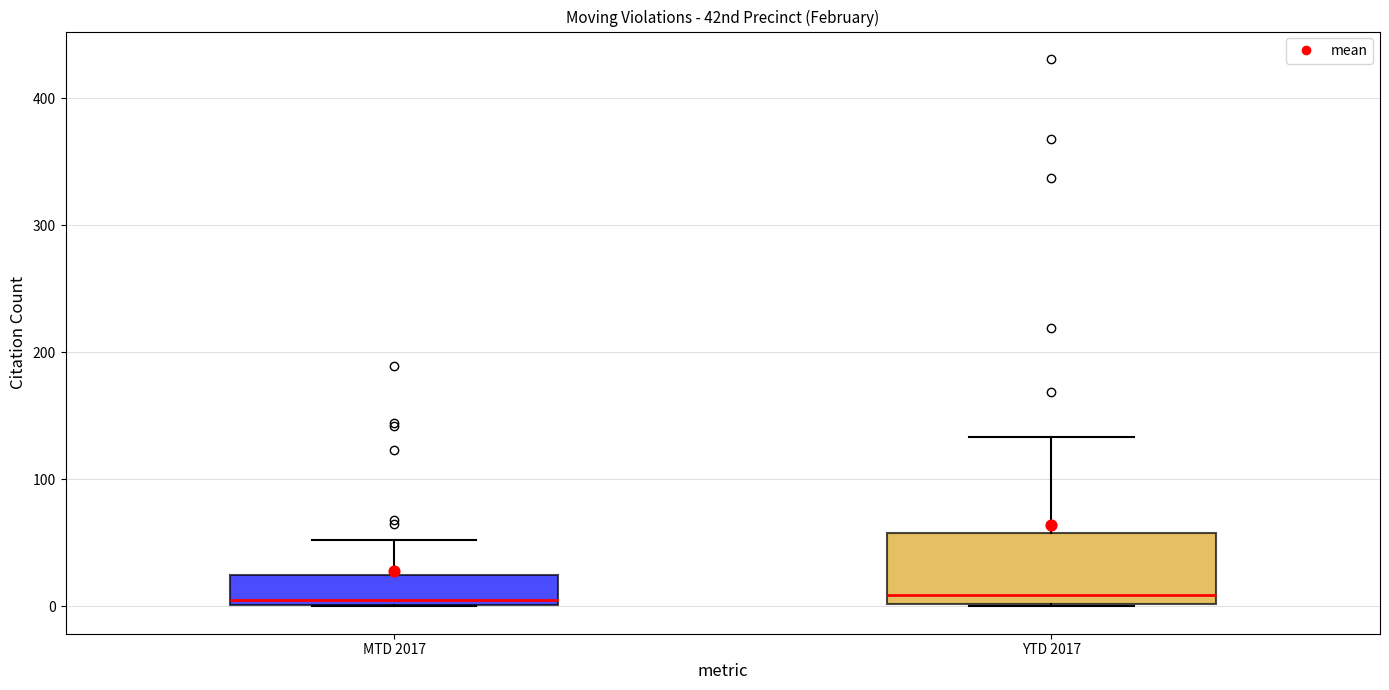

Reading left to right, read every box against the y-axis: the position of its median line, the range the box covers, and the ends of its whiskers. The values are not printed on the chart, so give them approximately, as read against the axis.

MTD 2017: median 10, box 0 to 20, whiskers 0 to 50
YTD 2017: median 10, box 0 to 60, whiskers 0 to 130